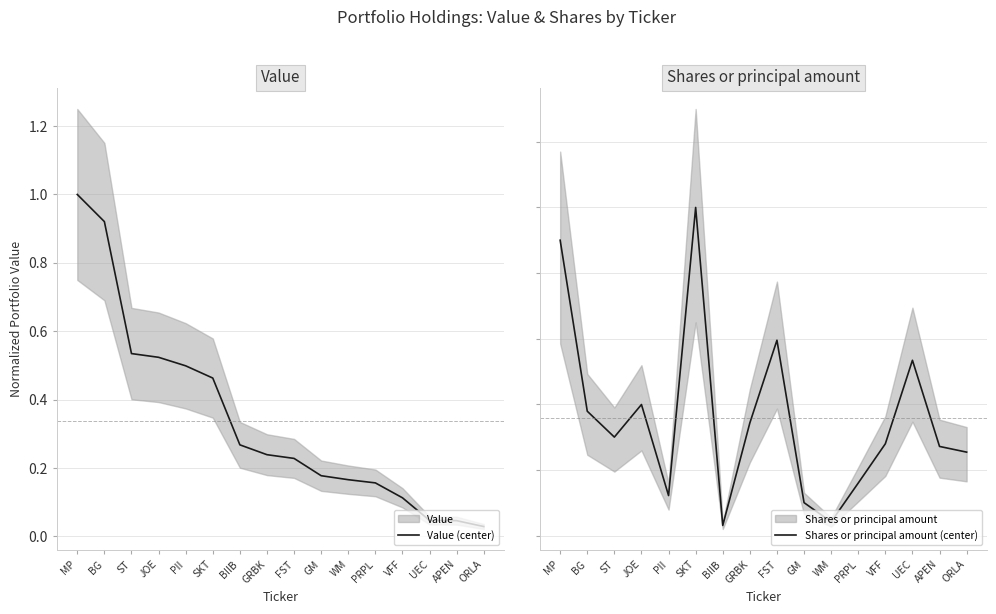

Is it true that Value (center) equals 0.0 at ORLA?

True